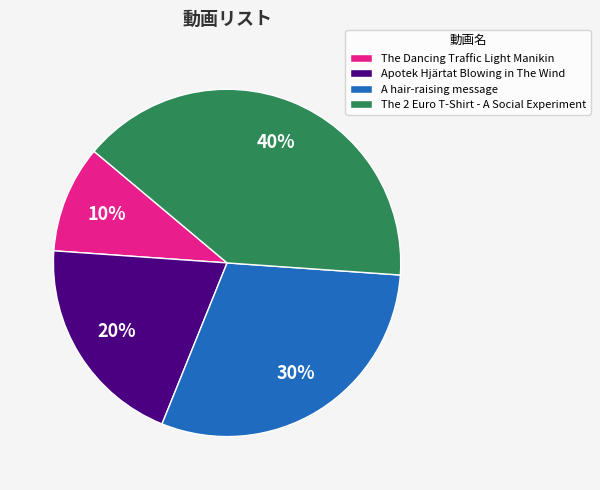

What percentage is the Apotek Hjärtat Blowing in The Wind slice, to the nearest percent?

20%